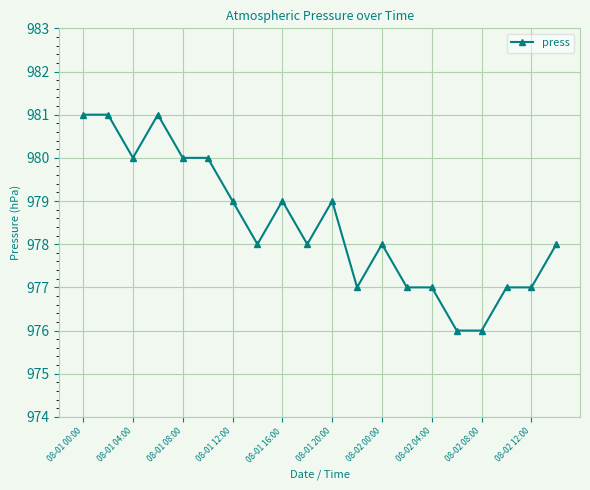

What is the sum of all values?

19569